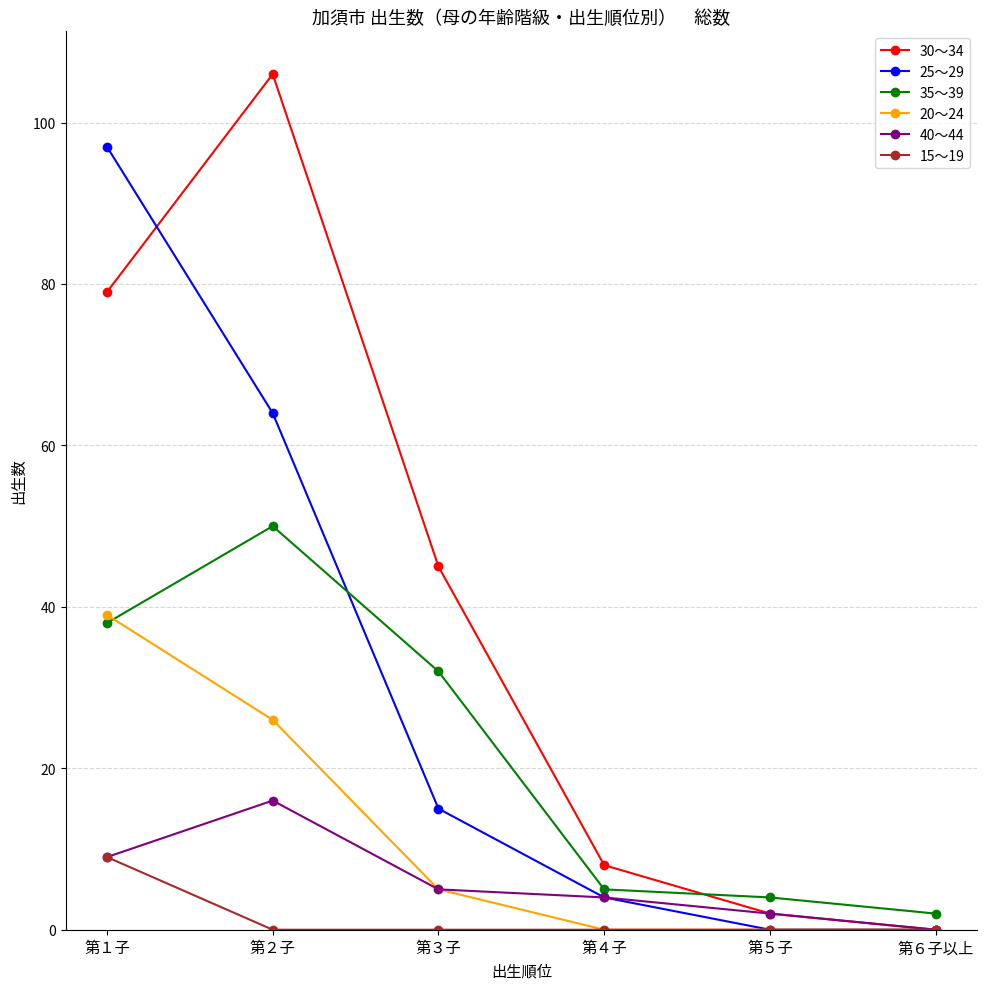

Is it true that 20～24 equals 0 at 第４子?

True